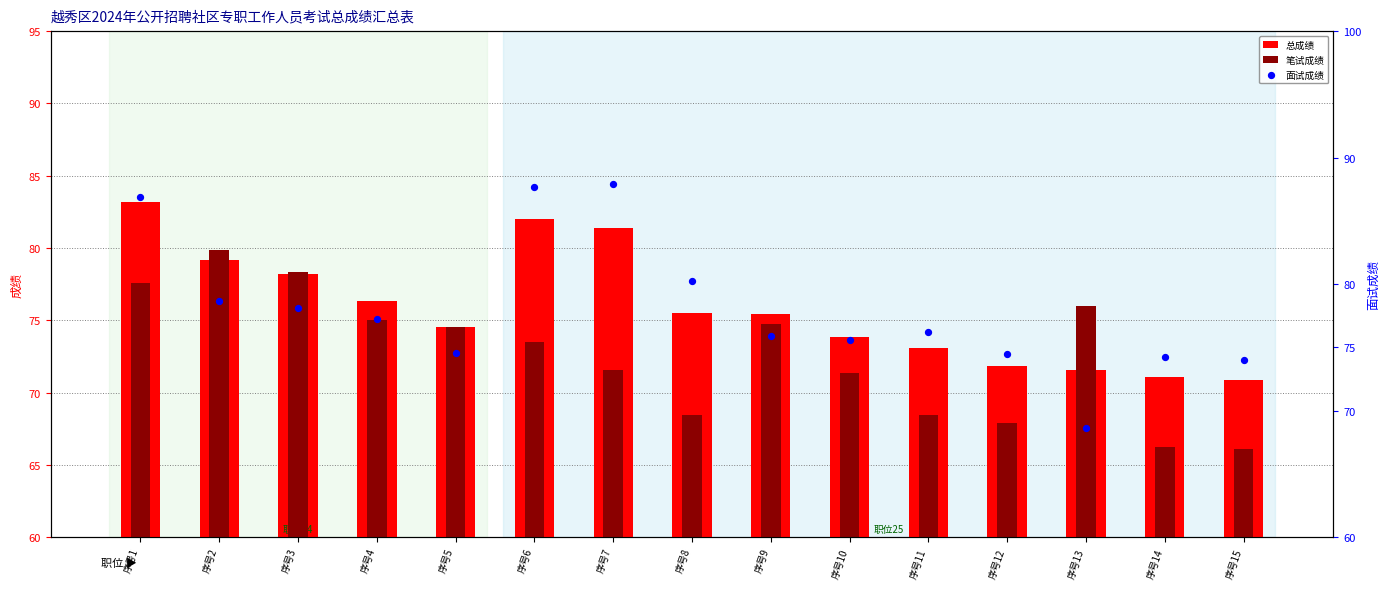

Which series has the largest total across all categories?

面试成绩